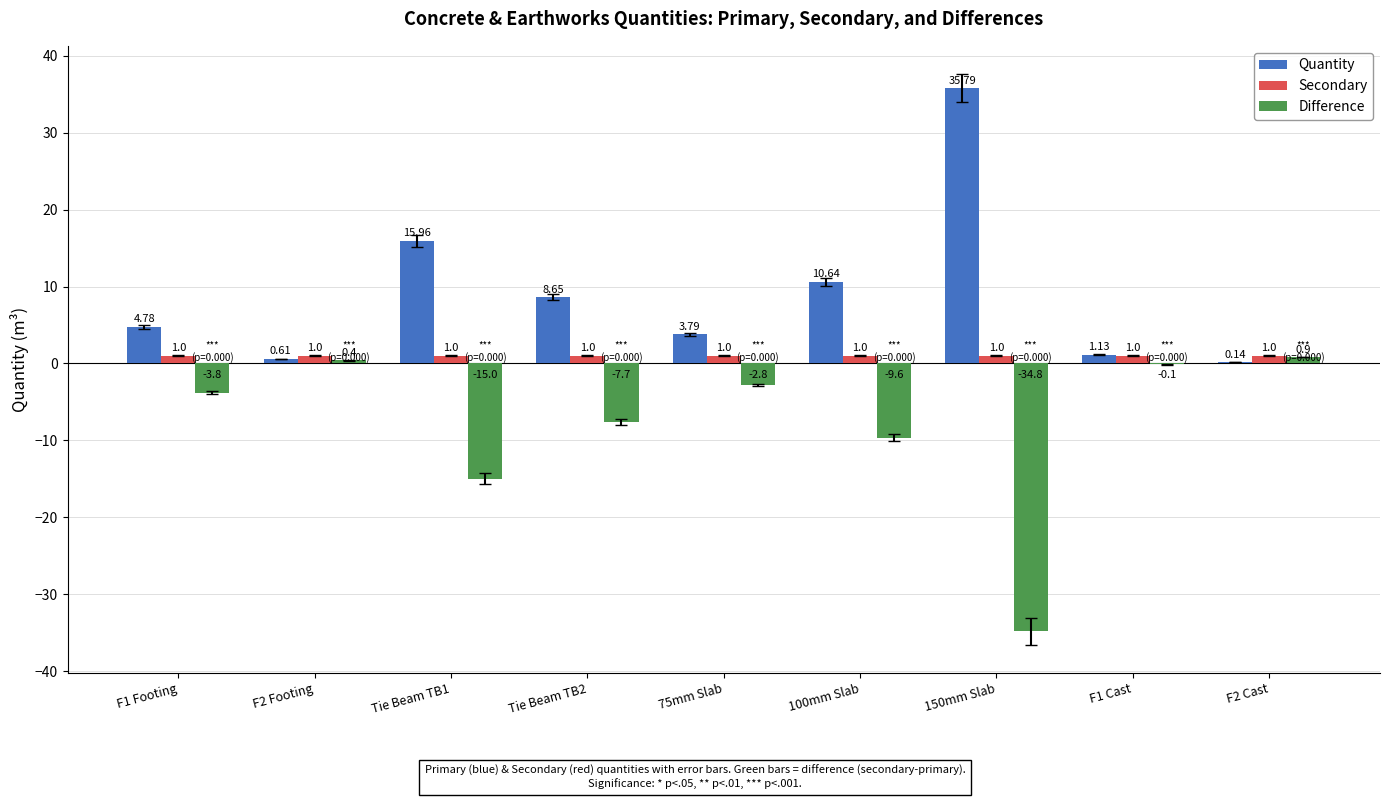

What is the total value across all series at F2 Cast?

2.0